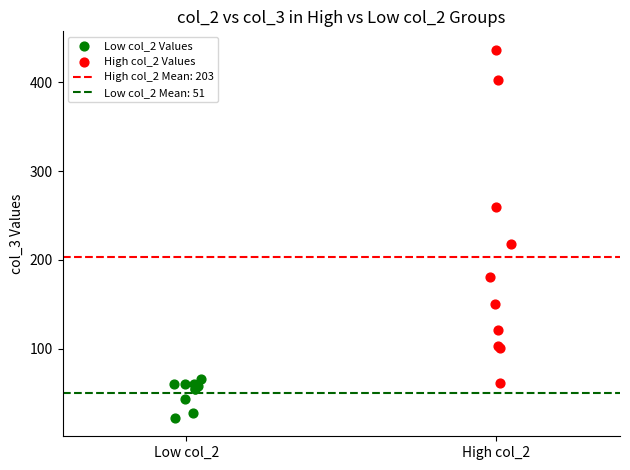

Which series contains the lowest Y value?

Low col_2 Values